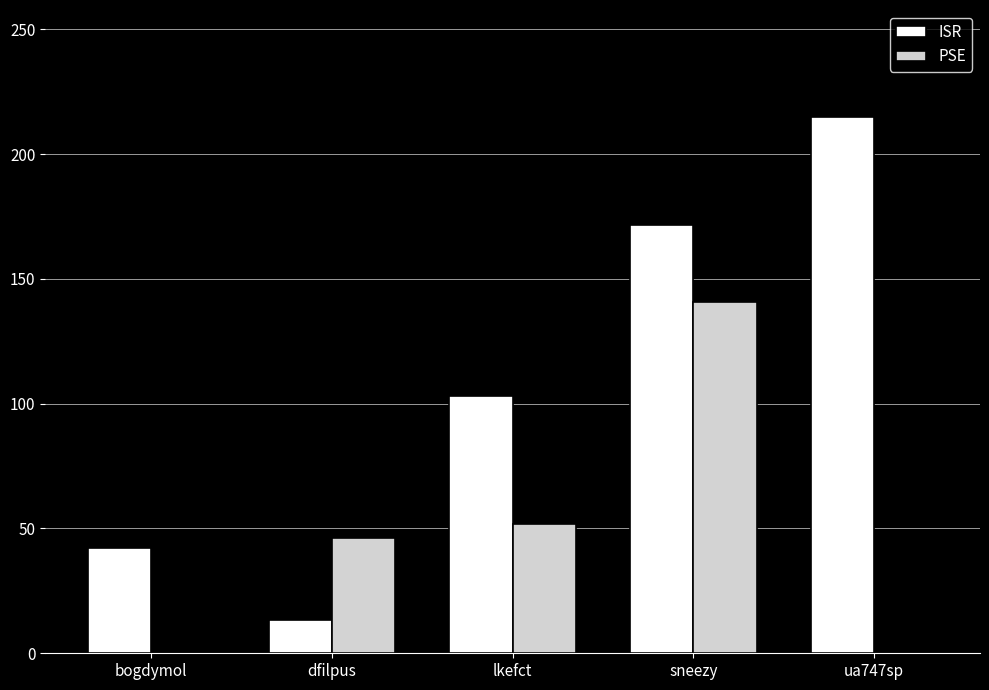

The value of PSE at sneezy is 140.9. True or false?

True